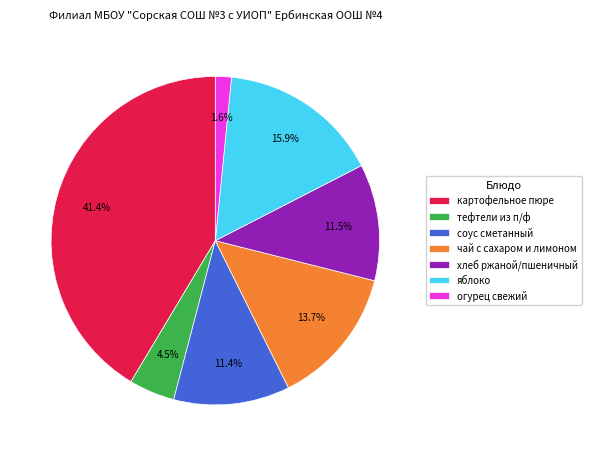

Between яблоко and тефтели из п/ф, which is larger?

яблоко